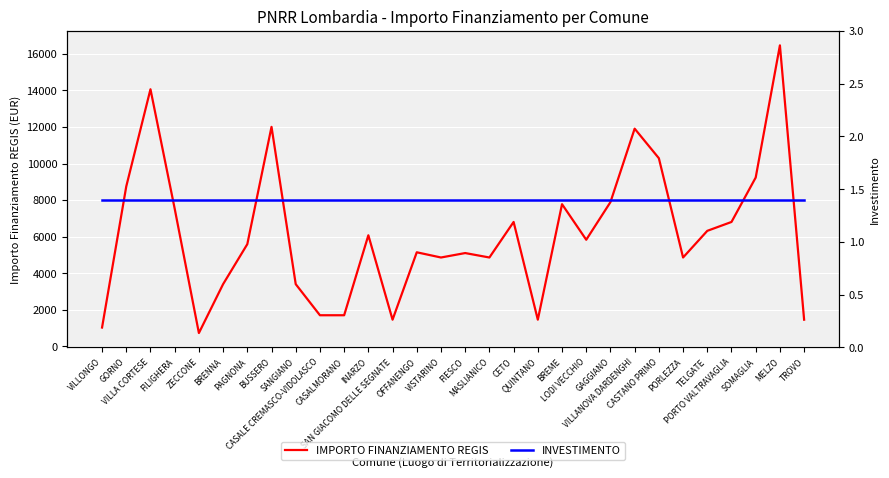

What is the minimum value shown in the chart?

1.4